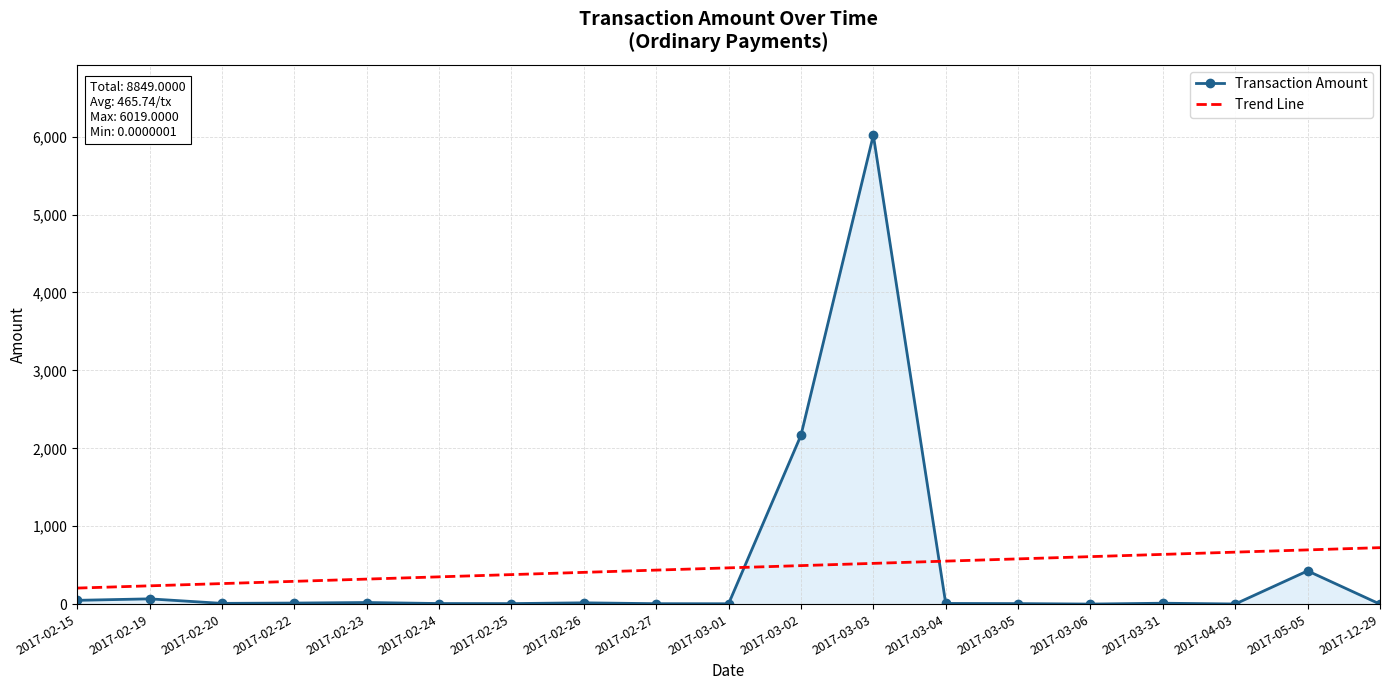

Rank the series by their maximum value, from lowest to highest.

Trend Line, Transaction Amount